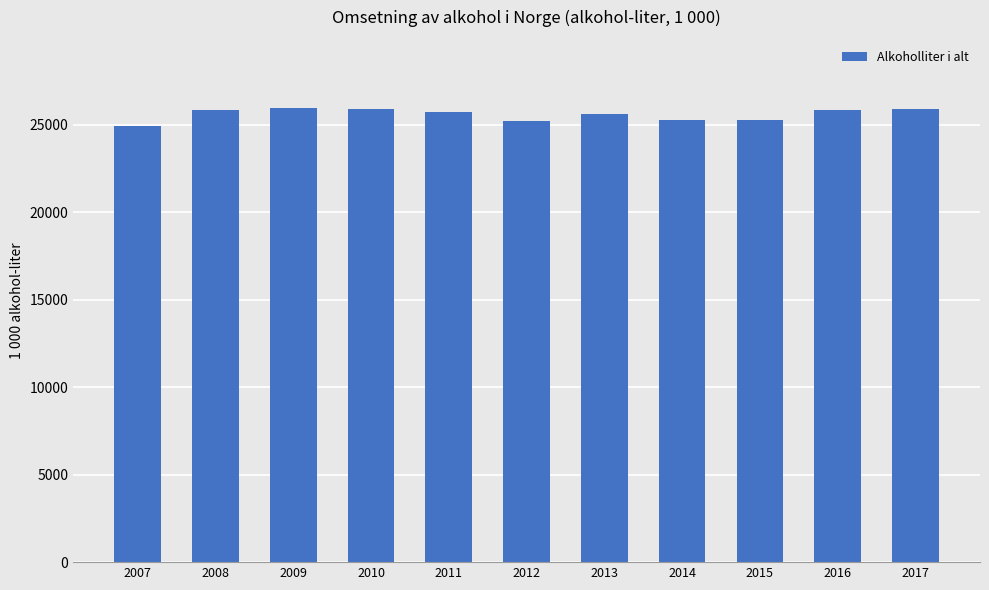

What is the difference between the values at 2008 and 2009?

127